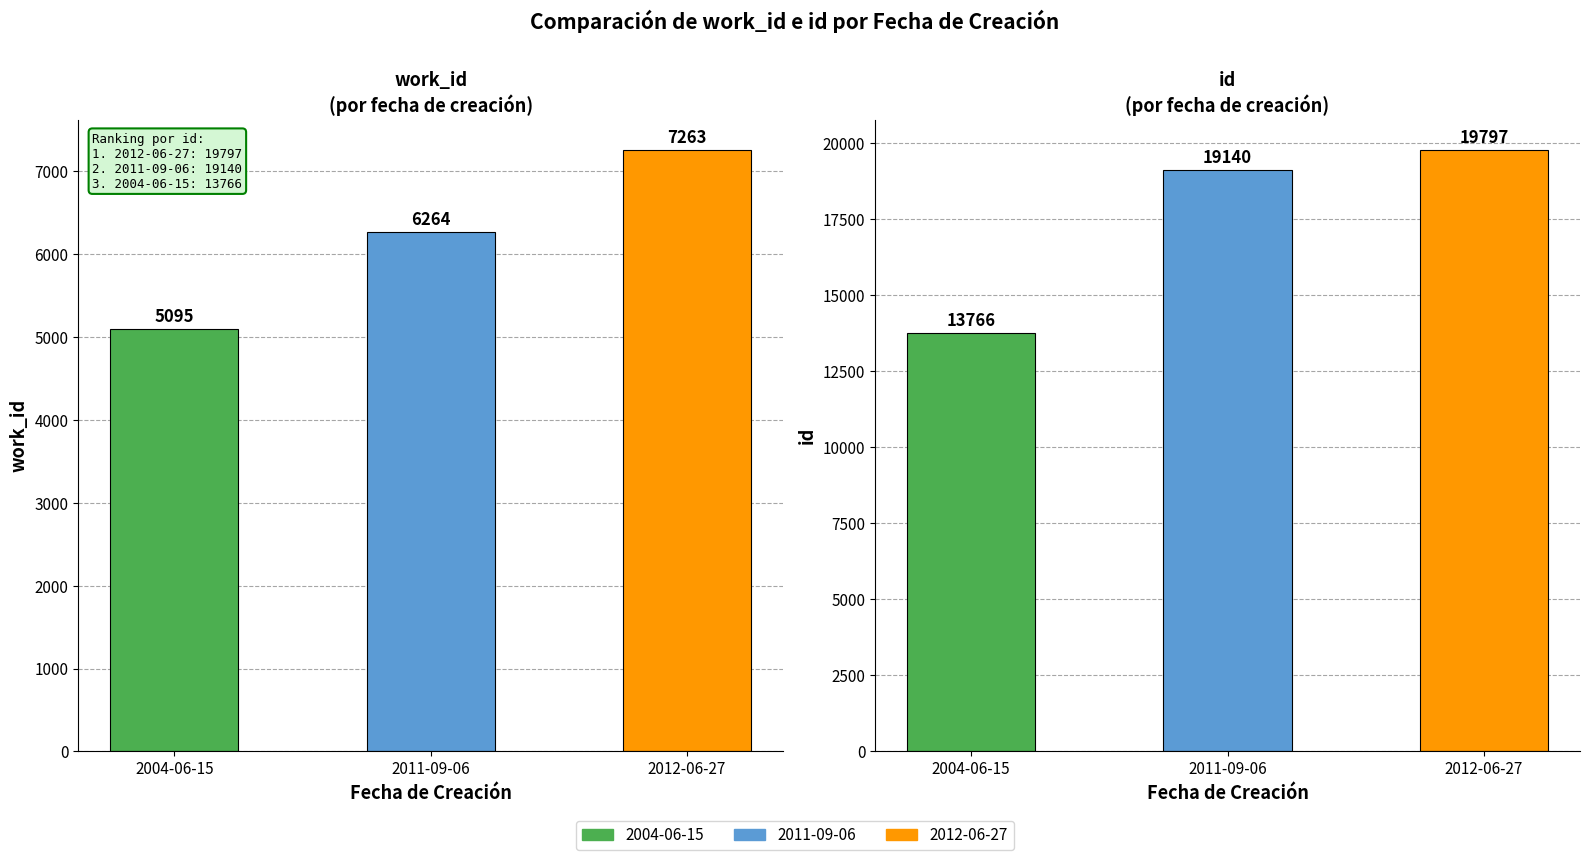

Rank the series by their maximum value, from highest to lowest.

id, work_id